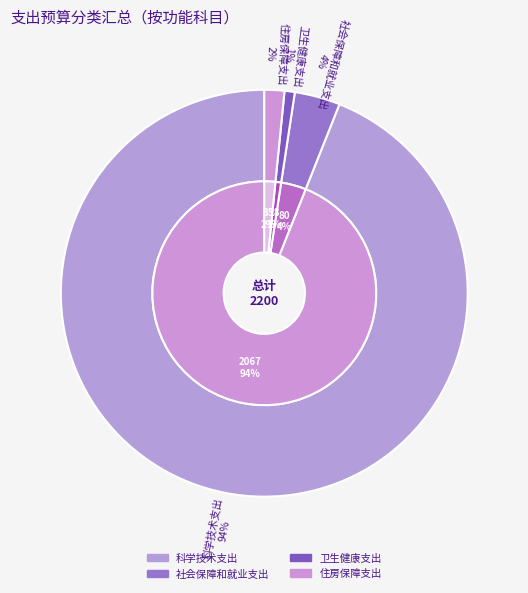

To the nearest percent, what is the combined percentage of 住房保障支出 and 科学技术支出?

96%